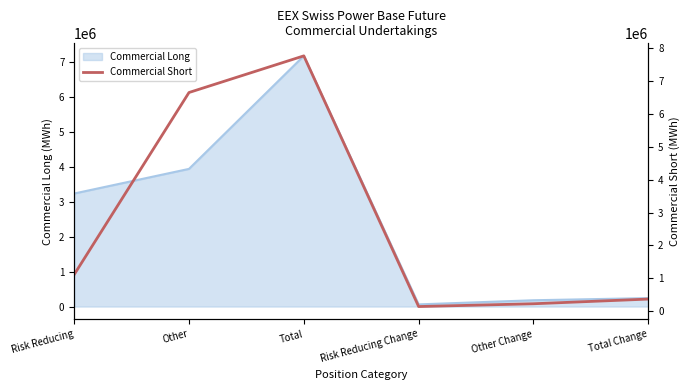

Reading left to right, extract all data points from this chart.

Risk Reducing=1113740	Other=6647647	Total=7761387	Risk Reducing Change=142176	Other Change=227106	Total Change=369282